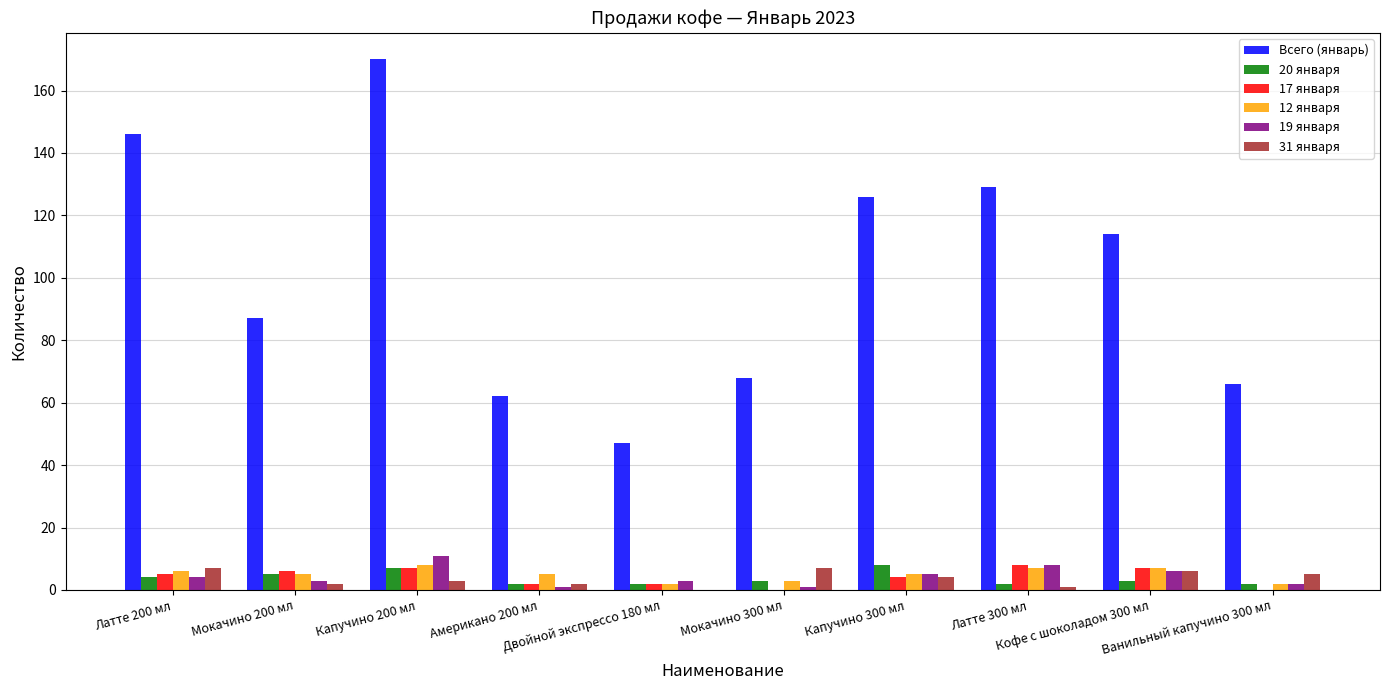

Which series changed the most between Двойной экспрессо 180 мл and Латте 300 мл?

Всего (январь)